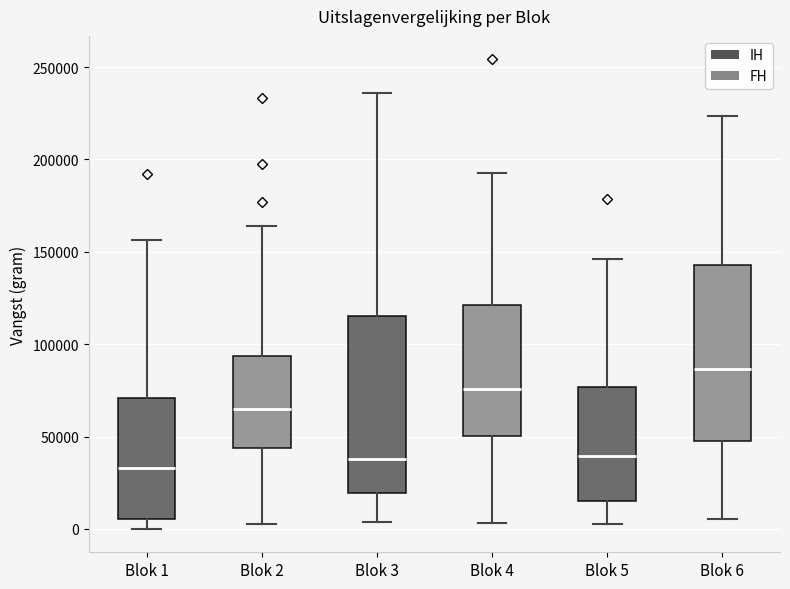

Reading left to right, transcribe this box plot: for each box, give where its median line is, the range the box spans, and where its two whiskers end, as read against the y-axis. The values are not printed on the chart, so give them approximately, as read against the axis.

Blok 1: median 35000, box 5000 to 70000, whiskers 0 to 155000
Blok 2: median 65000, box 45000 to 95000, whiskers 5000 to 165000
Blok 3: median 40000, box 20000 to 115000, whiskers 5000 to 235000
Blok 4: median 75000, box 50000 to 120000, whiskers 5000 to 195000
Blok 5: median 40000, box 15000 to 75000, whiskers 0 to 145000
Blok 6: median 85000, box 45000 to 145000, whiskers 5000 to 225000